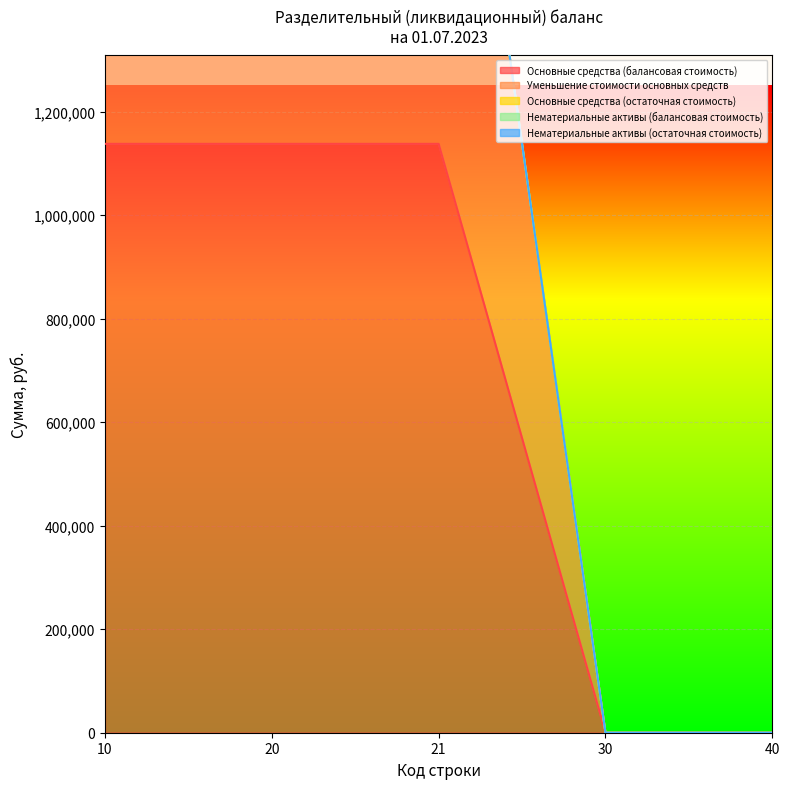

Count the number of categories in the chart.

5